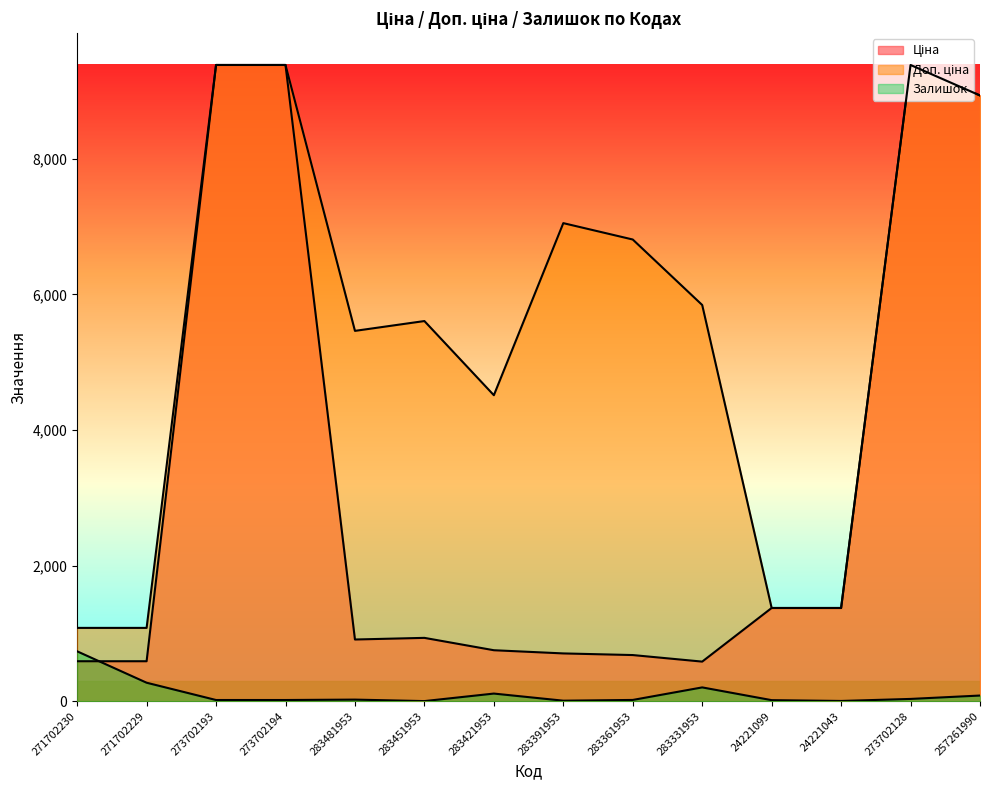

What is the label of the 12th point from the right?

273702193